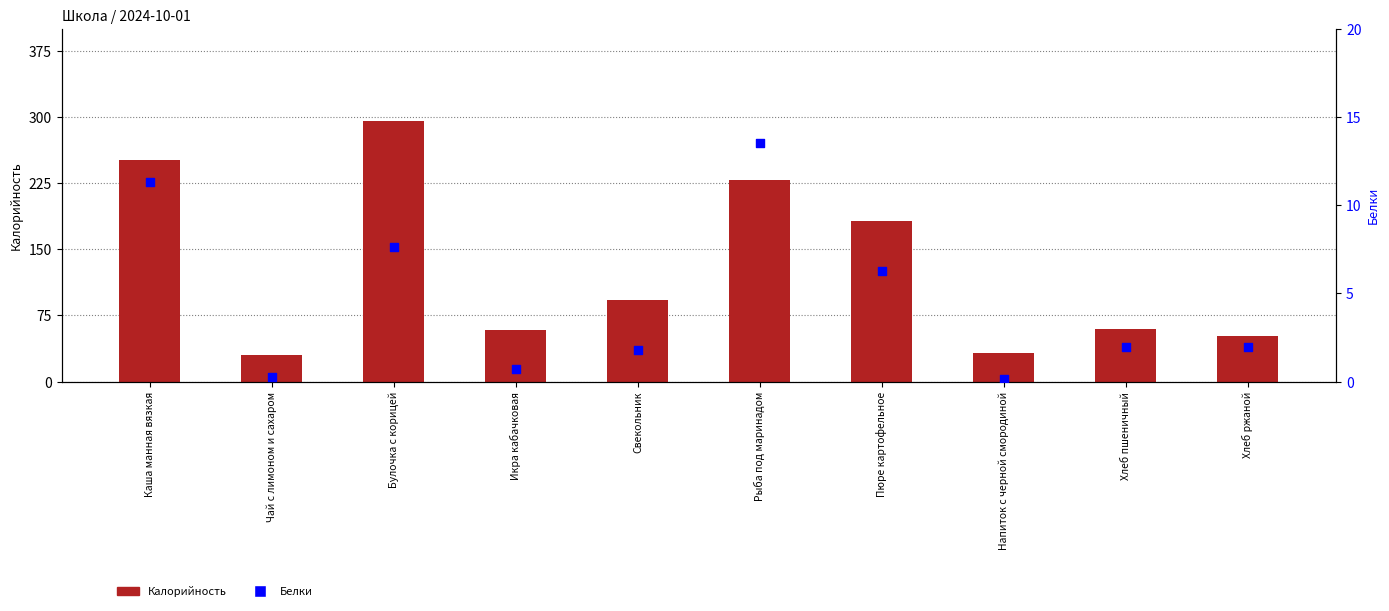

Which series contains the lowest Y value?

Белки